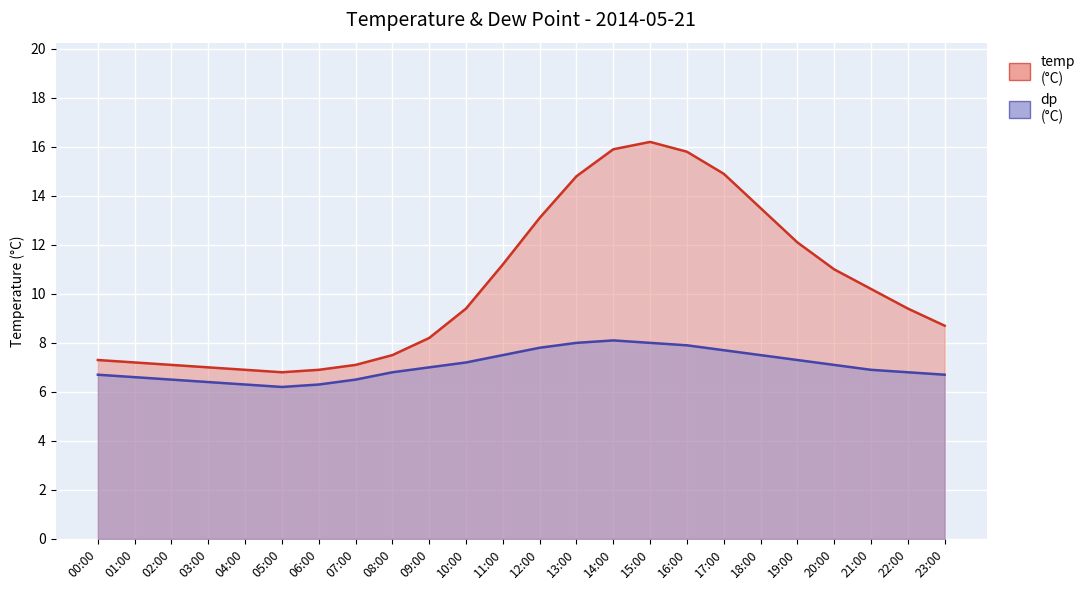

True or false: dp and temp intersect in this chart.

False